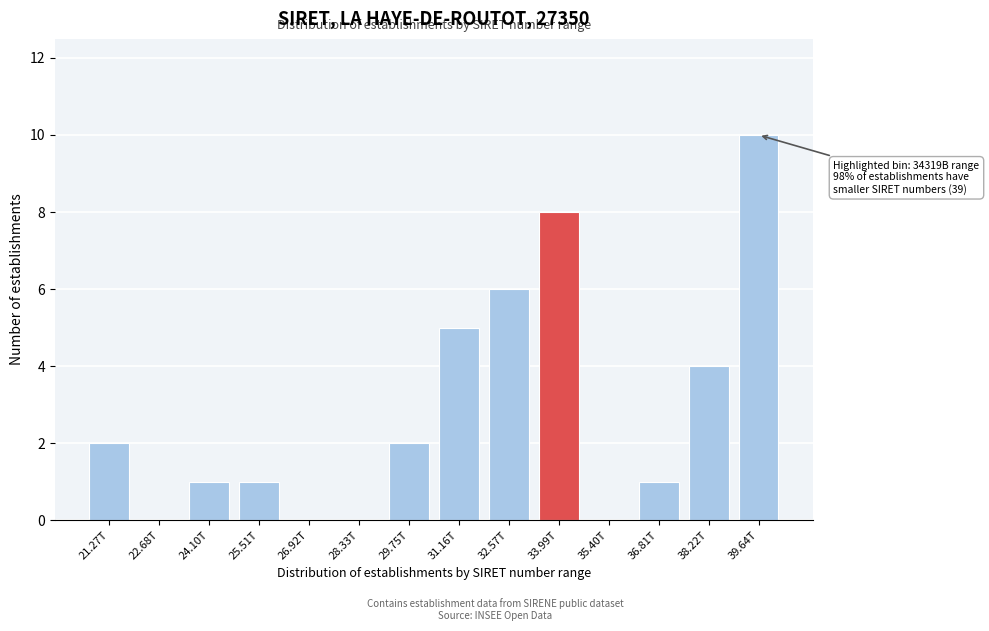

Reading left to right, what are all the values shown in this chart?

21.27T=2	22.68T=0	24.10T=1	25.51T=1	26.92T=0	28.33T=0	29.75T=2	31.16T=5	32.57T=6	33.99T=8	35.40T=0	36.81T=1	38.22T=4	39.64T=10